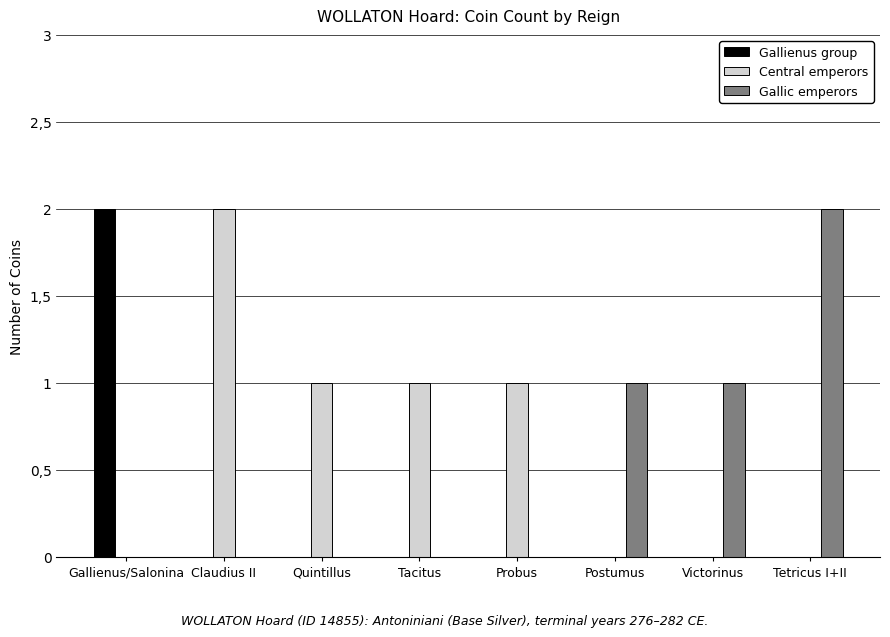

Rank the series by their average value, from highest to lowest.

Central emperors, Gallic emperors, Gallienus group